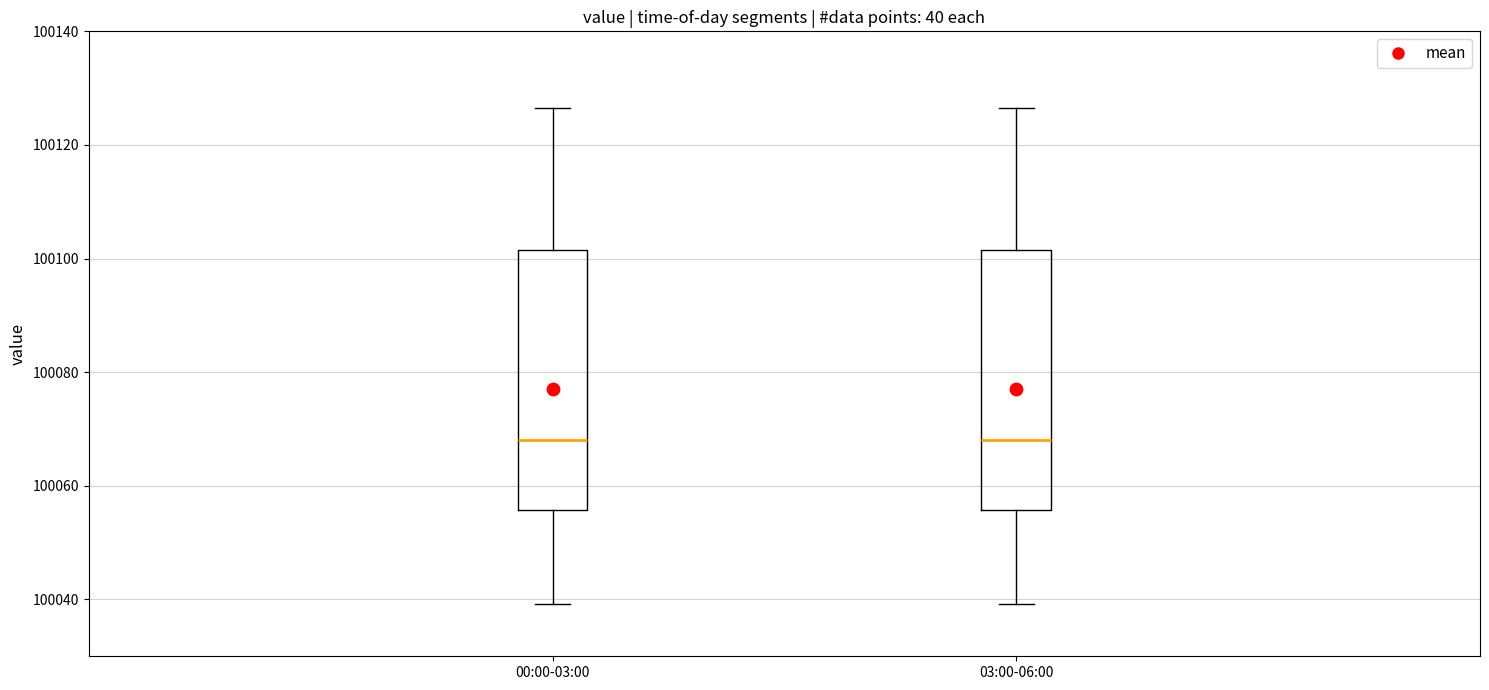

Where does the lower whisker of the box for 03:00-06:00 end on the y-axis? The values are not printed on the chart, so give them approximately, as read against the axis.

100040